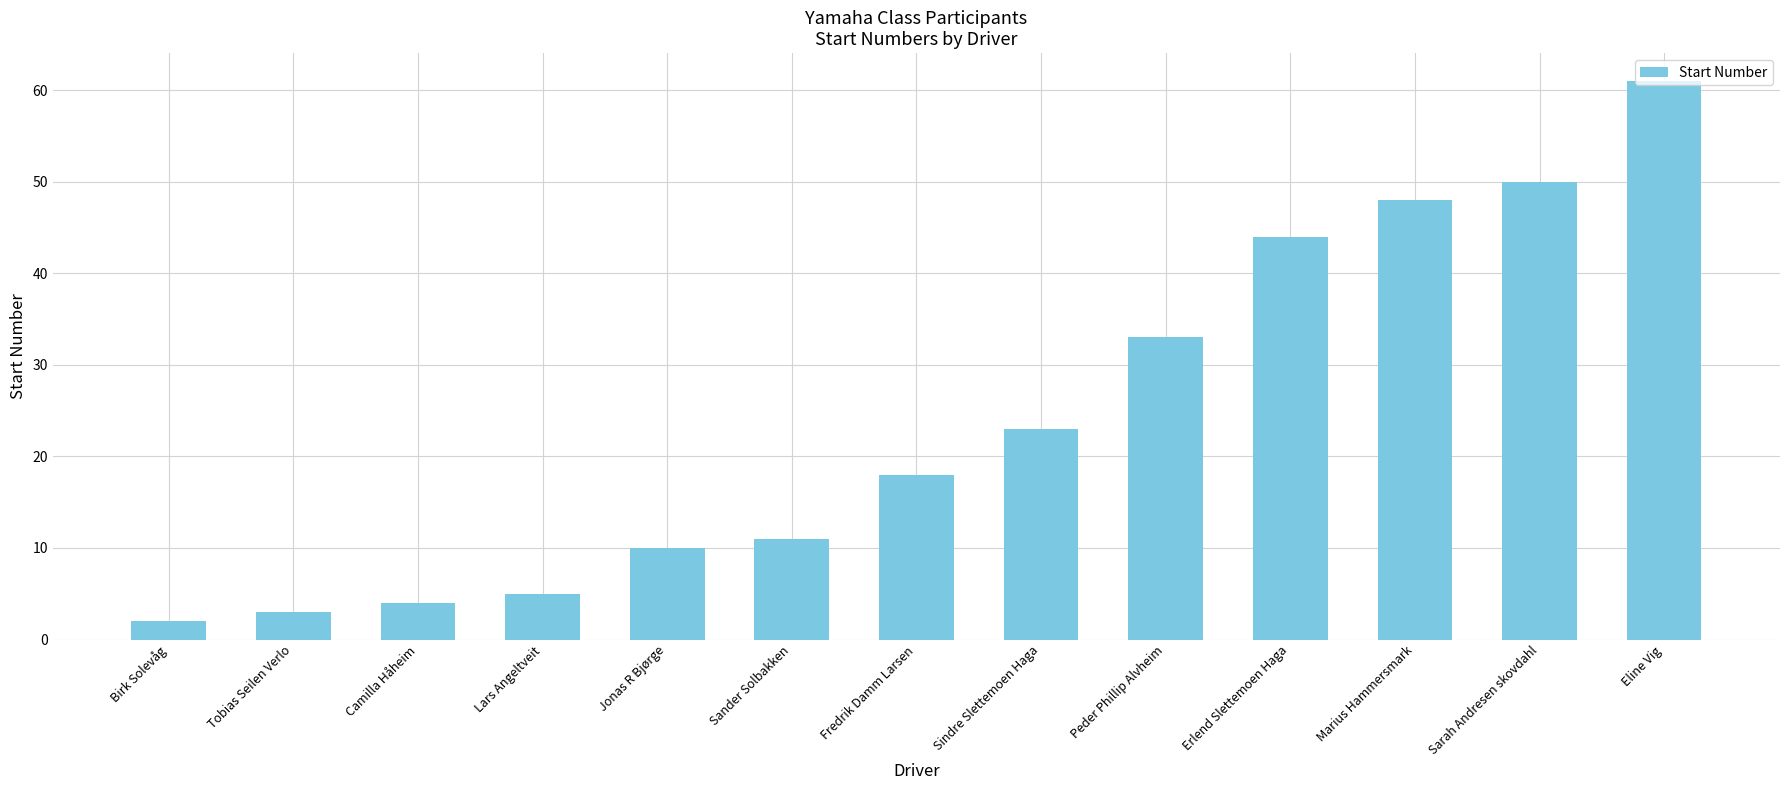

Reading left to right, list all the values displayed in this chart.

Birk Solevåg=2	Tobias Seilen Verlo=3	Camilla Håheim=4	Lars Angeltveit=5	Jonas R Bjørge=10	Sander Solbakken=11	Fredrik Damm Larsen=18	Sindre Slettemoen Haga=23	Peder Phillip Alvheim=33	Erlend Slettemoen Haga=44	Marius Hammersmark=48	Sarah Andresen skovdahl=50	Eline Vig=61